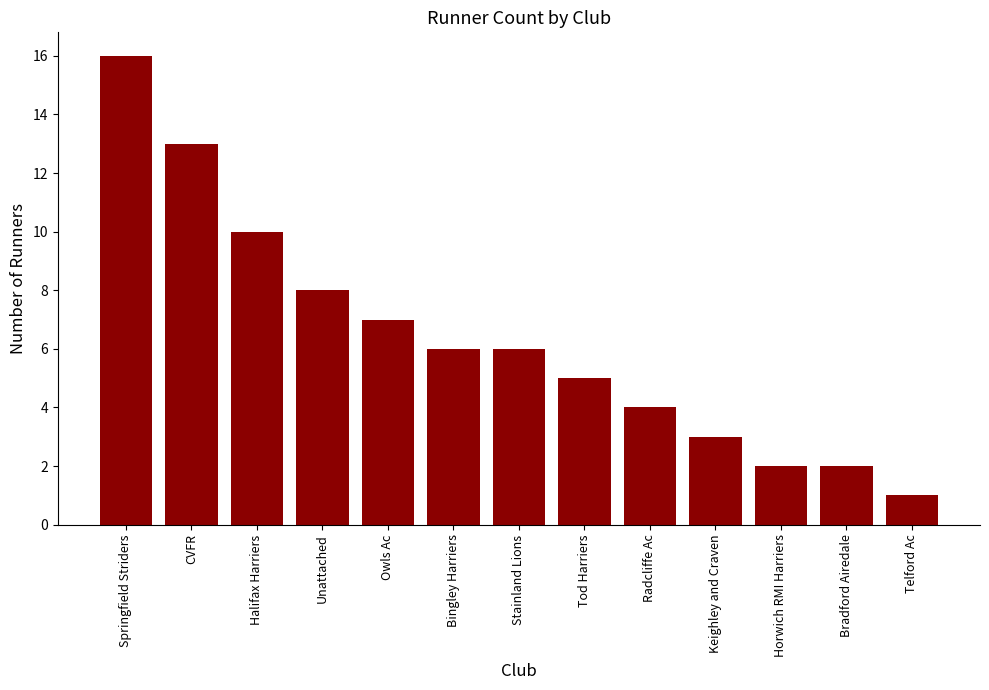

Count the number of data series in this chart.

1